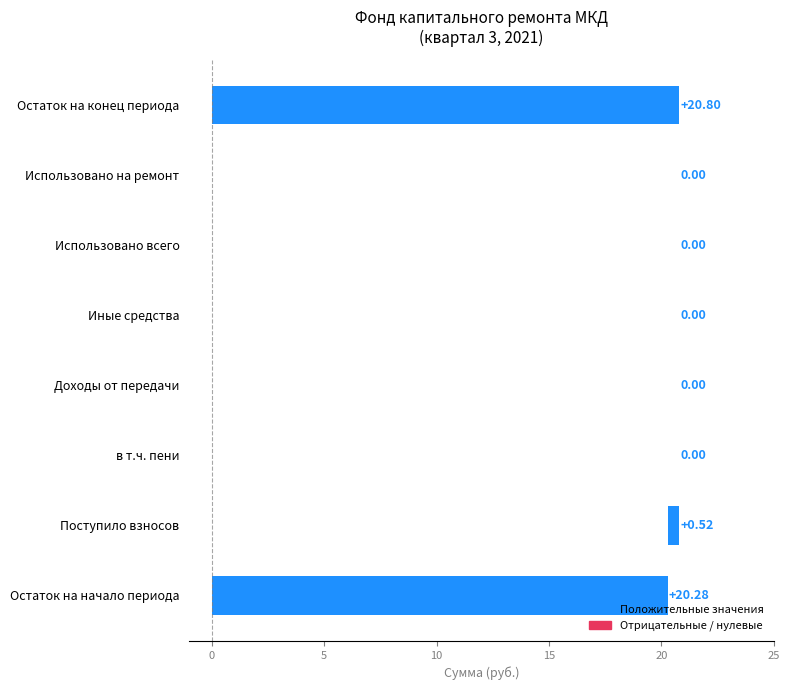

What is the difference between the maximum and second lowest values?

20.8